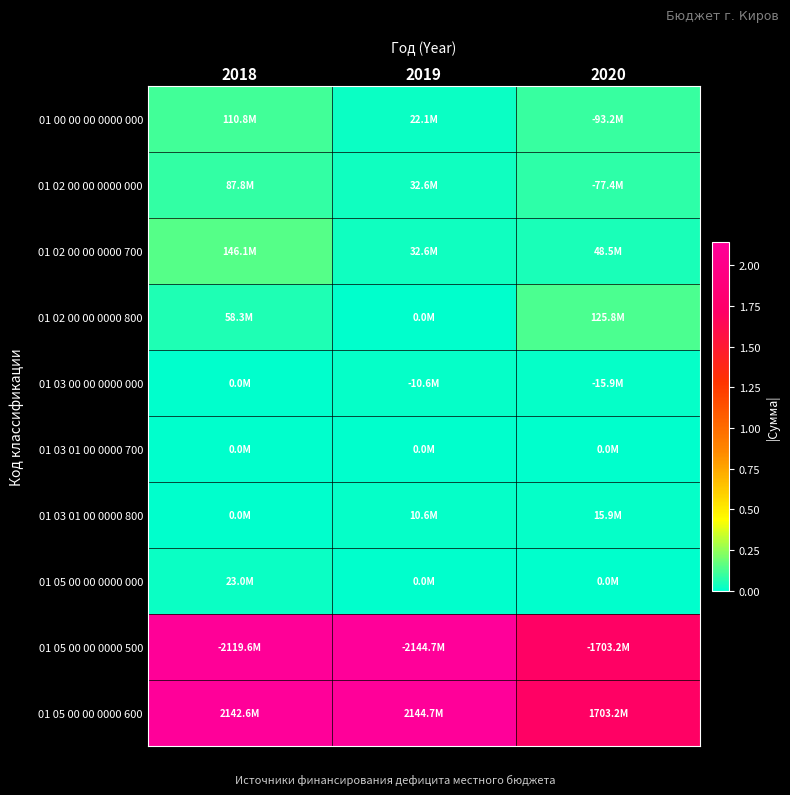

At which category is the sum across all series the highest?

2018